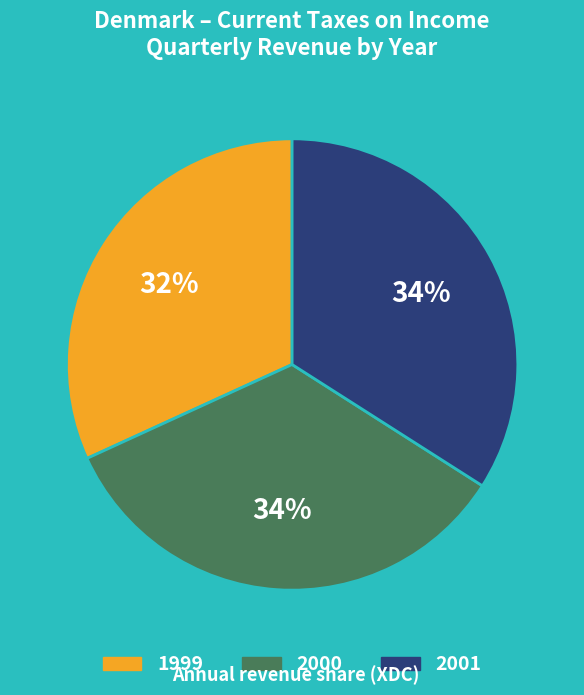

Is there any slice that represents more than half of the pie?

No